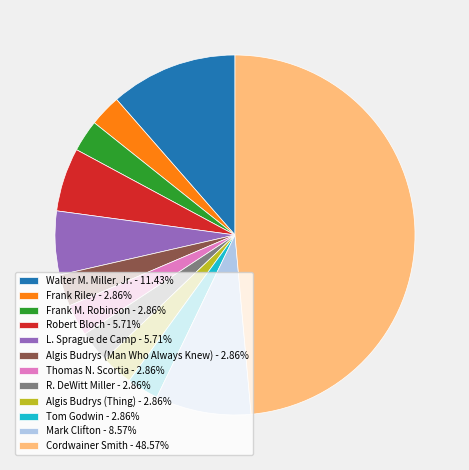

Is the sum of Frank Riley - 2.86% and Cordwainer Smith - 48.57% greater than half?

Yes